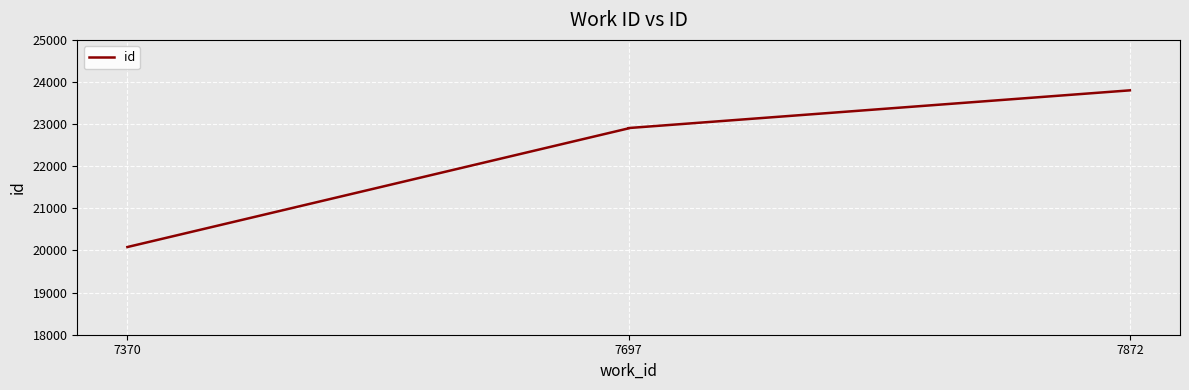

How many values exceed 22907?

1